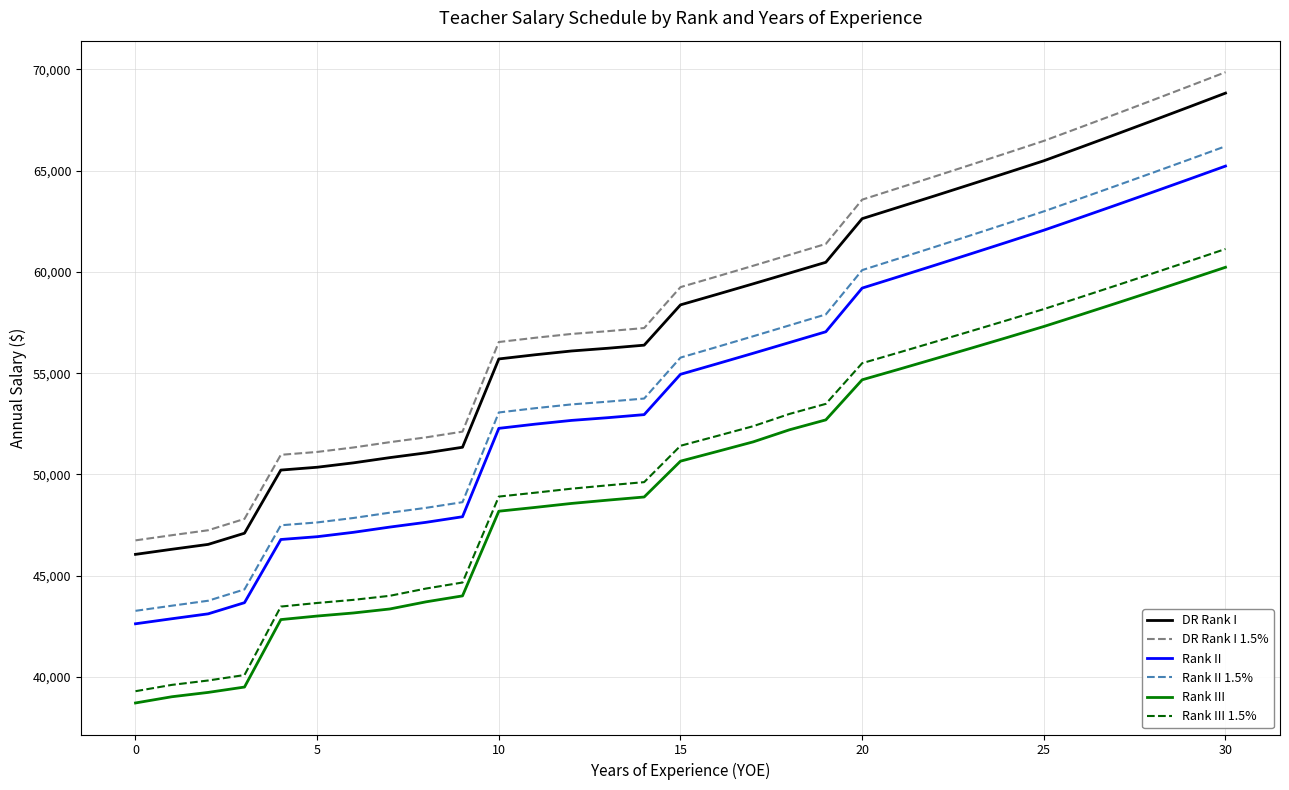

True or false: Rank II and Rank III cross at least once.

False